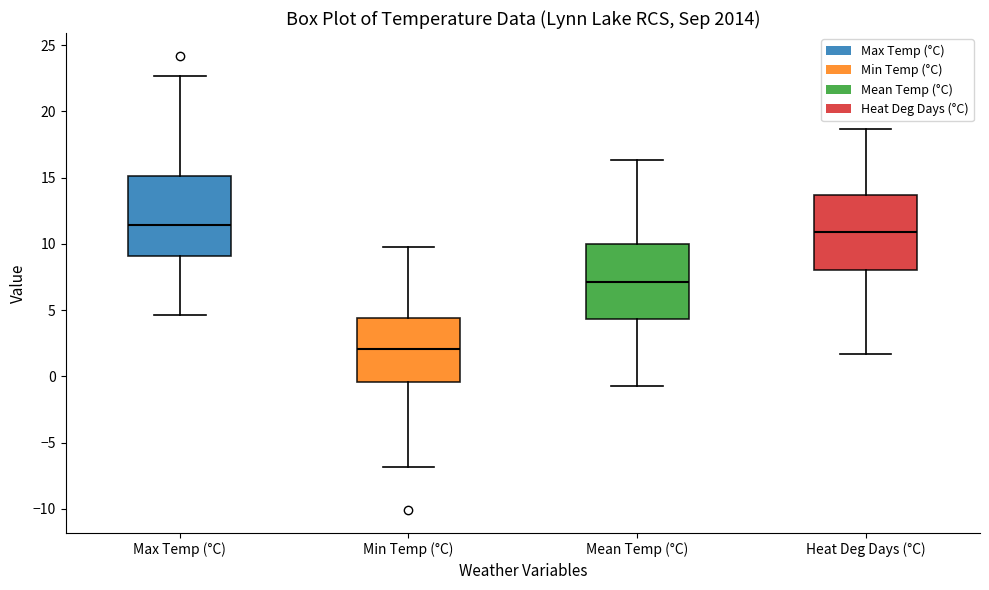

Reading left to right, transcribe this box plot: for each box, give where its median line is, the range the box spans, and where its two whiskers end, as read against the y-axis. The values are not printed on the chart, so give them approximately, as read against the axis.

Max Temp (°C): median 11.5, box 9.0 to 15.0, whiskers 4.5 to 22.5
Min Temp (°C): median 2.0, box -0.5 to 4.5, whiskers -7.0 to 10.0
Mean Temp (°C): median 7.0, box 4.5 to 10.0, whiskers -0.5 to 16.5
Heat Deg Days (°C): median 11.0, box 8.0 to 13.5, whiskers 1.5 to 18.5